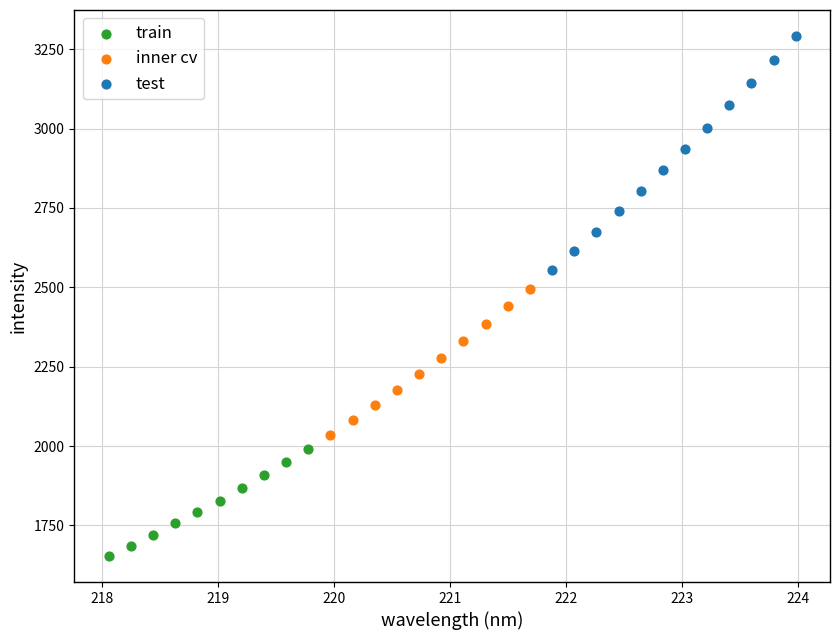

Which series contains the highest Y value?

test